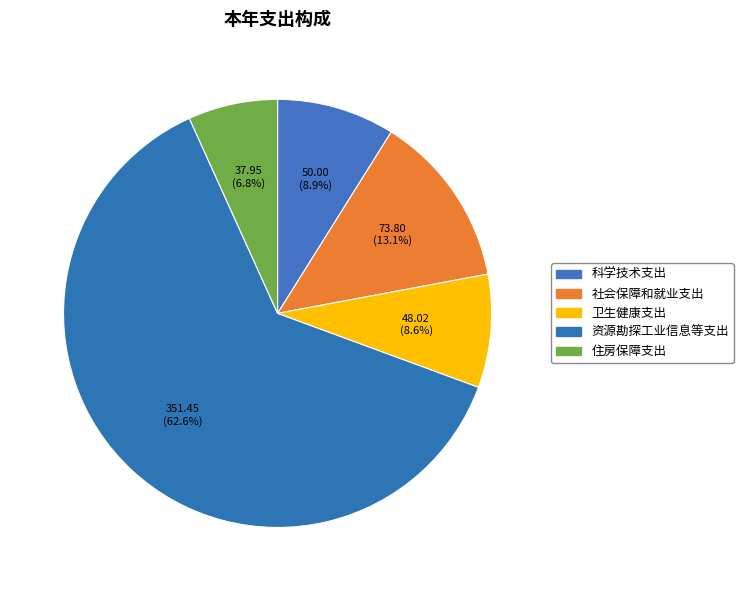

What is the ratio of the value at 资源勘探工业信息等支出 to the value at 社会保障和就业支出?

4.8